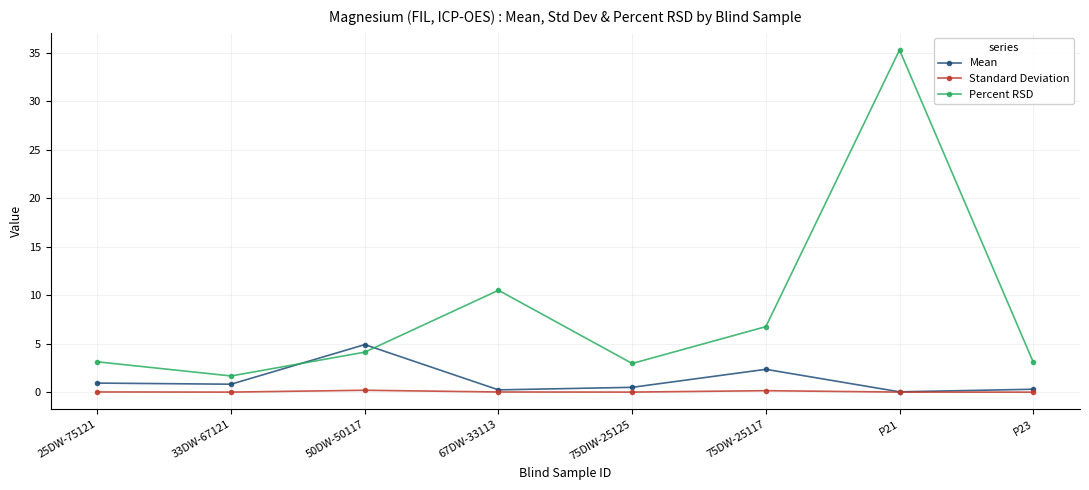

Which series has the largest range (max minus min)?

Percent RSD